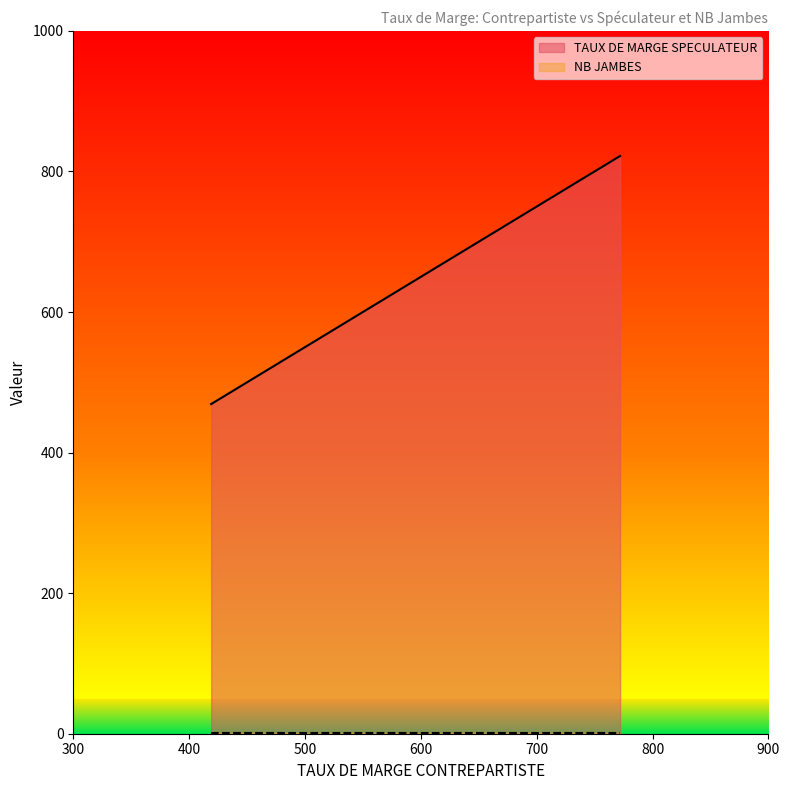

True or false: TAUX DE MARGE SPECULATEUR and NB JAMBES cross at least once.

False